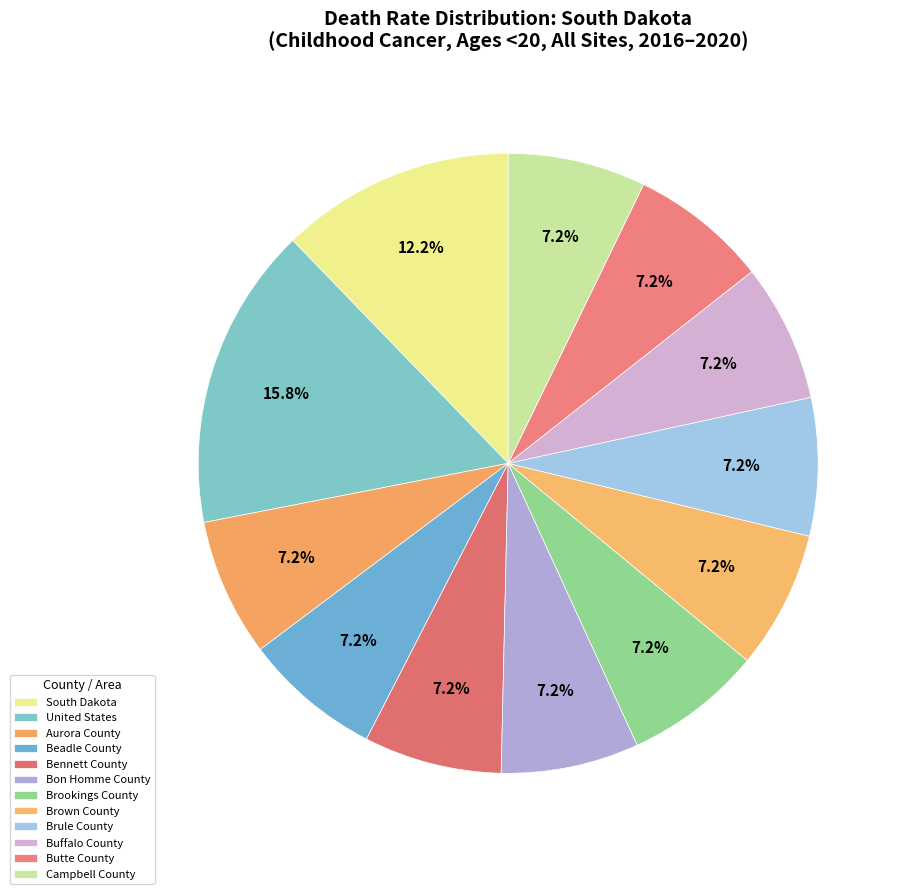

Is it true that Bon Homme County is 17% of the pie?

False